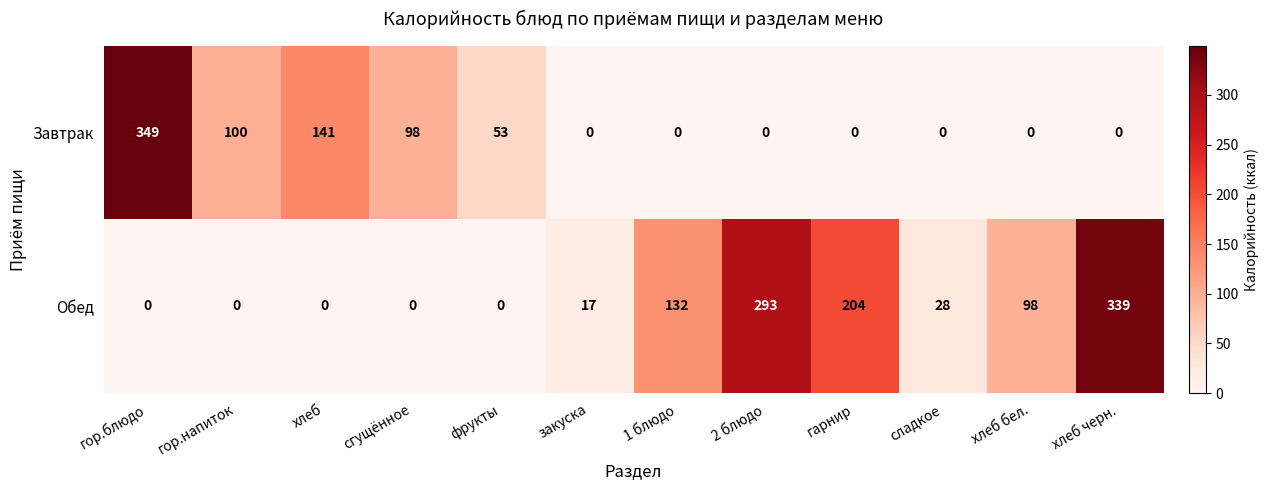

Reading left to right, what are all the values shown in this chart?

Завтрак: гор.блюдо=349	гор.напиток=100	хлеб=141	сгущённое=98	фрукты=53	закуска=0	1 блюдо=0	2 блюдо=0	гарнир=0	сладкое=0	хлеб бел.=0	хлеб черн.=0
Обед: гор.блюдо=0	гор.напиток=0	хлеб=0	сгущённое=0	фрукты=0	закуска=17	1 блюдо=132	2 блюдо=293	гарнир=204	сладкое=28	хлеб бел.=98	хлеб черн.=339